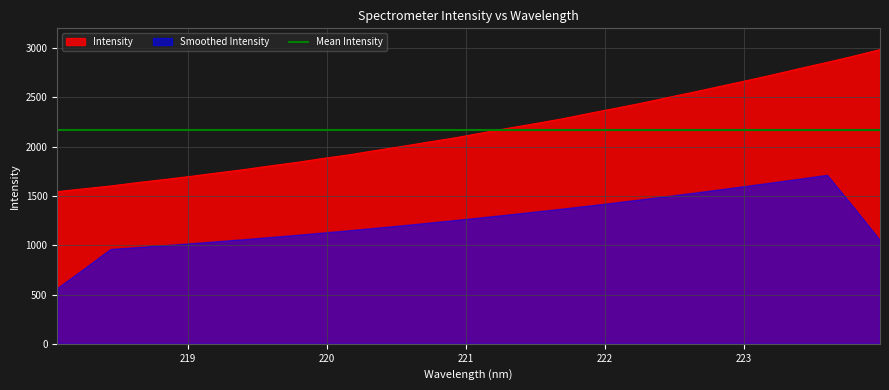

What position from the left is 218.2508?

2